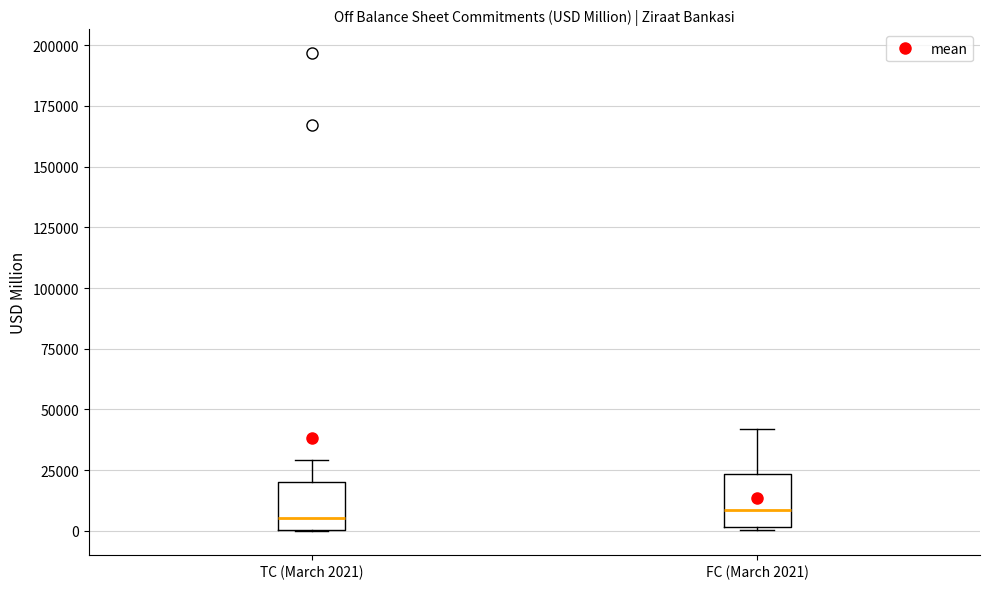

Where is the upper edge of the box for TC (March 2021) on the y-axis? The values are not printed on the chart, so give them approximately, as read against the axis.

20000